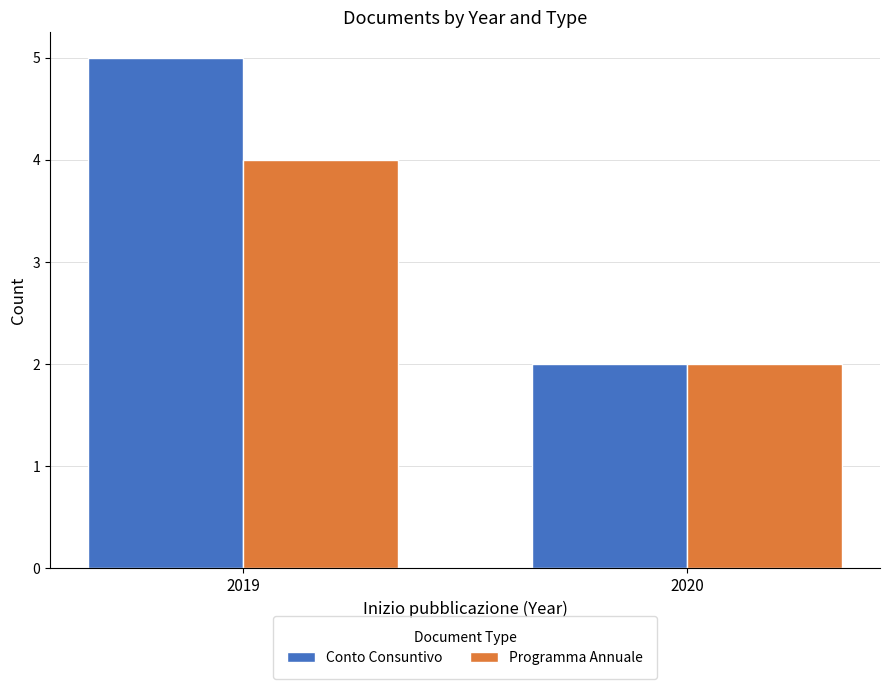

Rank the series by their average value, from highest to lowest.

Conto Consuntivo, Programma Annuale